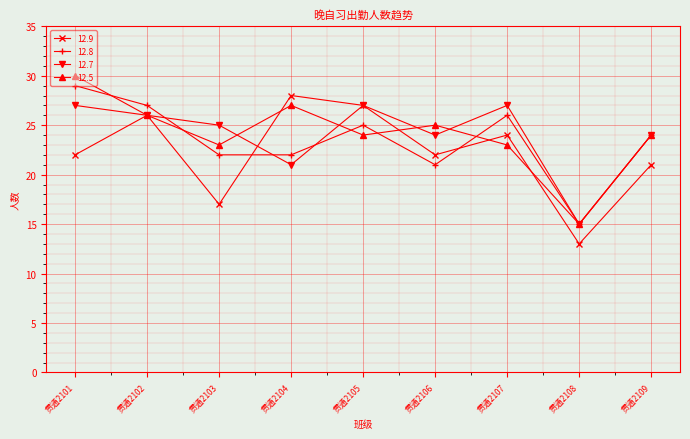

Rank the series by their maximum value, from lowest to highest.

12.7, 12.9, 12.8, 12.5